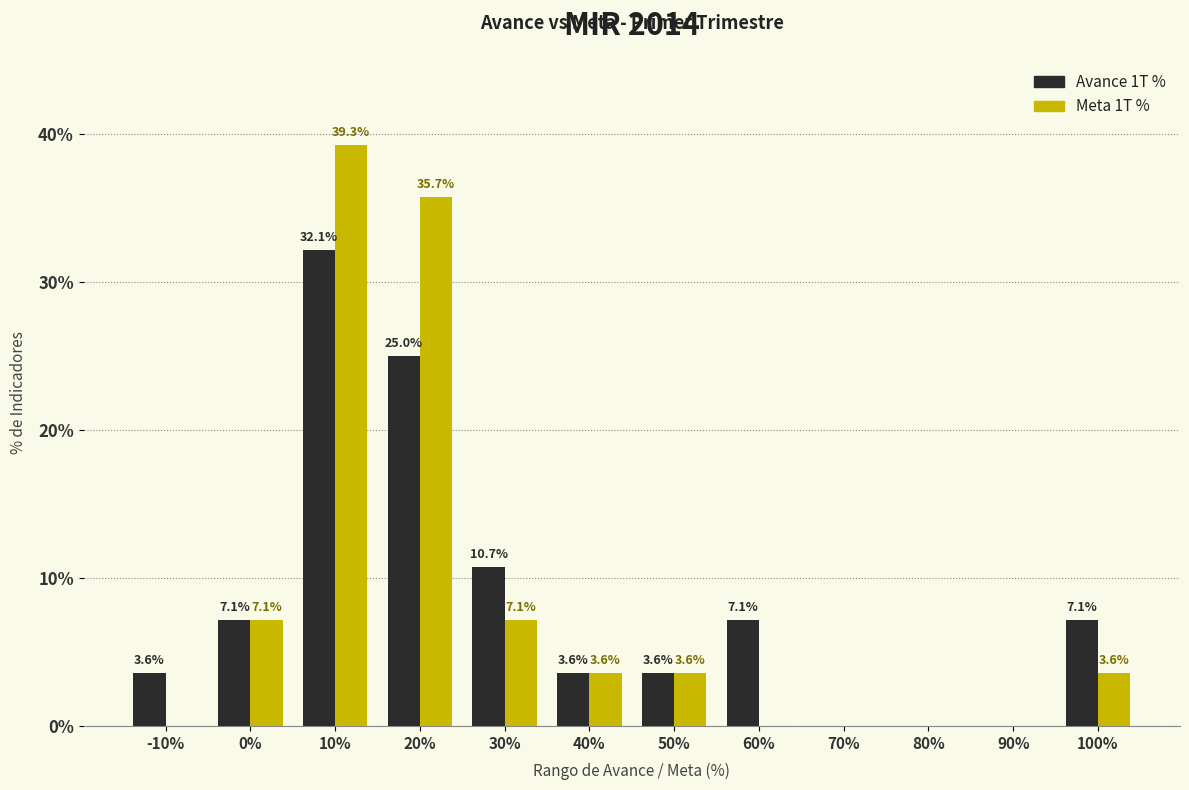

Reading left to right, list all the values displayed in this chart.

Avance 1T %: -10%=3.6	0%=7.1	10%=32.1	20%=25.0	30%=10.7	40%=3.6	50%=3.6	60%=7.1	70%=0.0	80%=0.0	90%=0.0	100%=7.1
Meta 1T %: -10%=0.0	0%=7.1	10%=39.3	20%=35.7	30%=7.1	40%=3.6	50%=3.6	60%=0.0	70%=0.0	80%=0.0	90%=0.0	100%=3.6